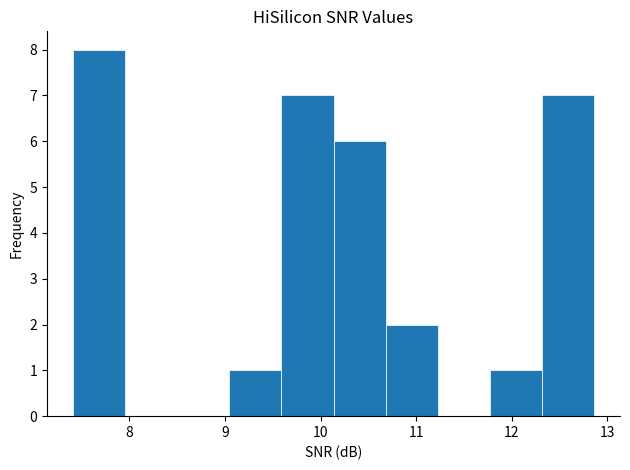

Reading left to right, list every bar in this chart as the range it spans on the x-axis followed by its height. Neither the bar edges nor the heights are printed on the chart, so give them approximately, as read against the axes.

7.4 to 8.0: 8
8.0 to 8.5: 0
8.5 to 9.0: 0
9.0 to 9.6: 1
9.6 to 10.1: 7
10.1 to 10.7: 6
10.7 to 11.2: 2
11.2 to 11.8: 0
11.8 to 12.3: 1
12.3 to 12.9: 7